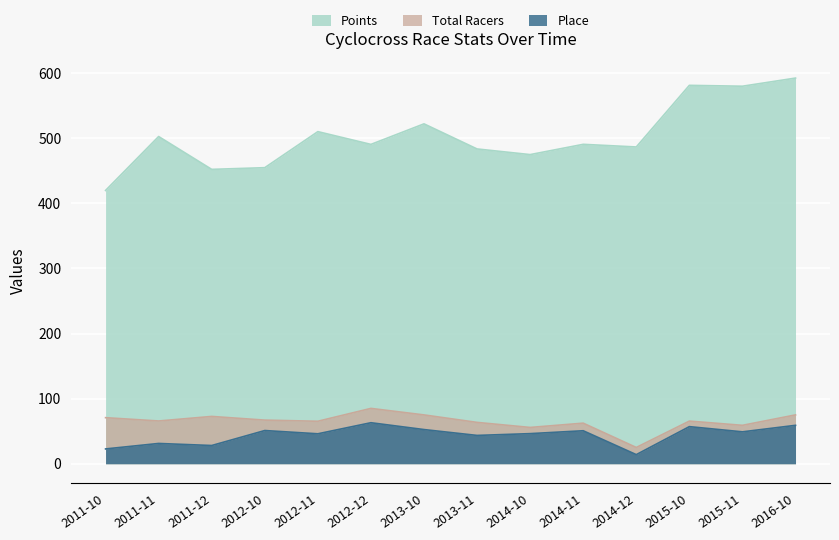

Where is the first local maximum for Total Racers?

2011-12